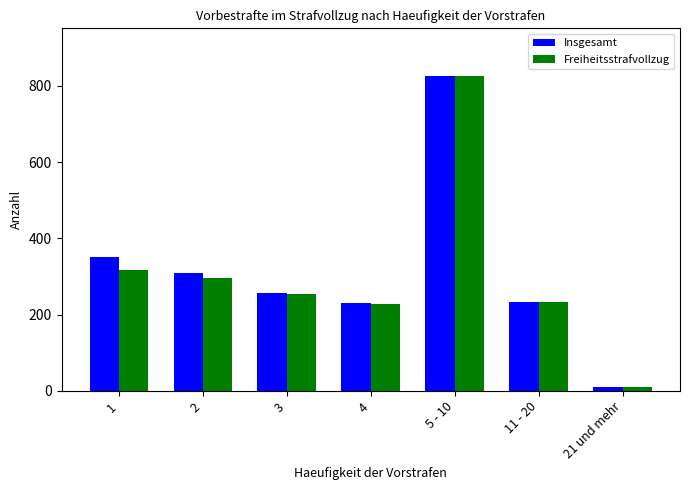

True or false: Freiheitsstrafvollzug has a value of 561 at 5 - 10.

False